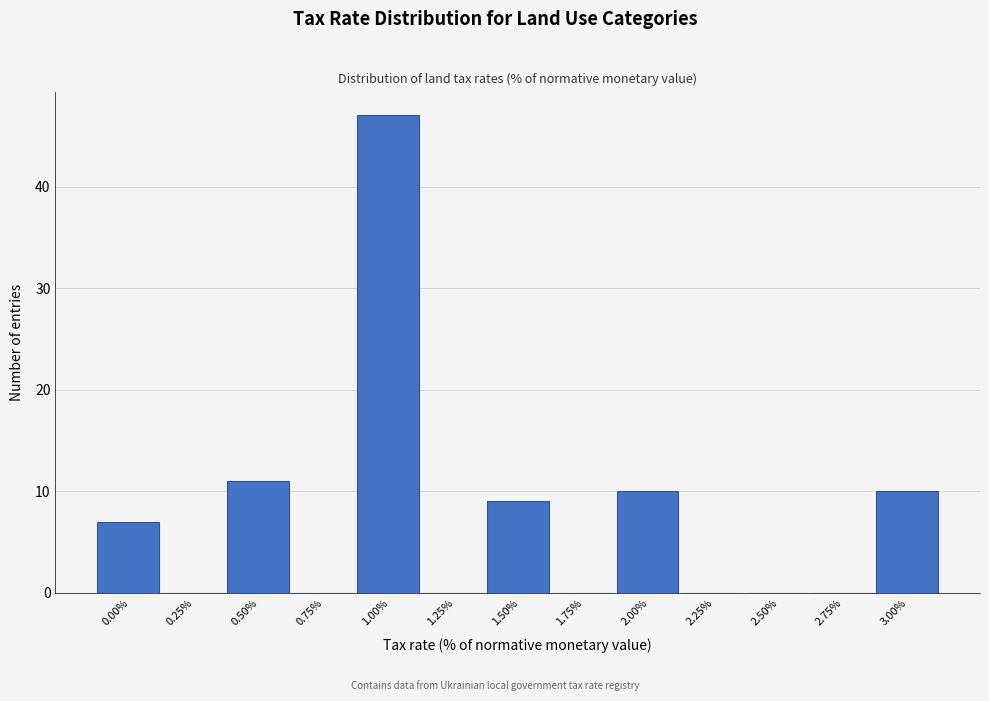

Reading right to left, transcribe all the data shown in this chart.

3.00%=10	2.75%=0	2.50%=0	2.25%=0	2.00%=10	1.75%=0	1.50%=9	1.25%=0	1.00%=47	0.75%=0	0.50%=11	0.25%=0	0.00%=7